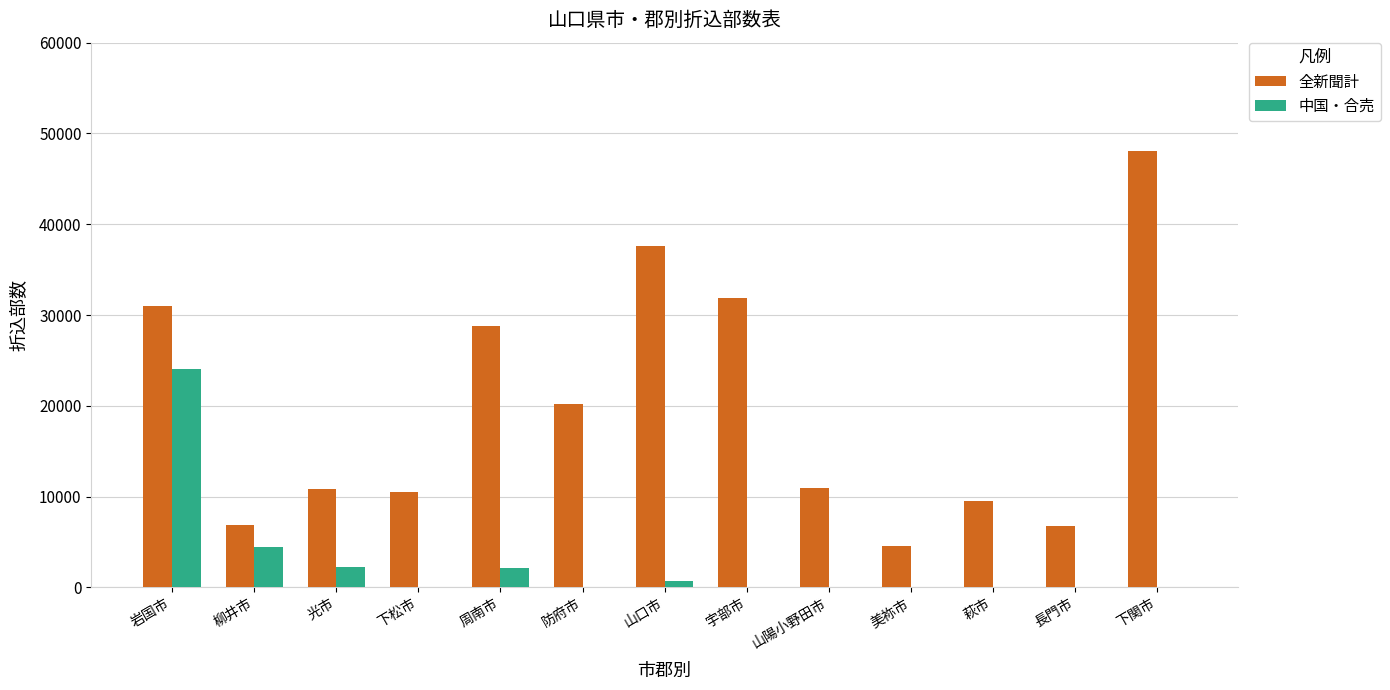

How many data points does each series have?

13